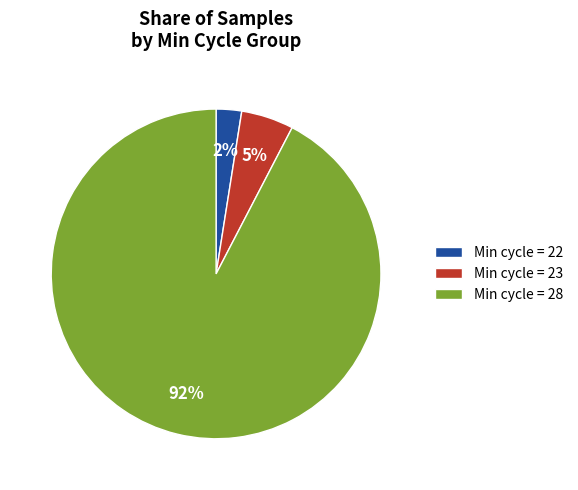

The Min cycle = 23 slice represents 15% of the pie. True or false?

False